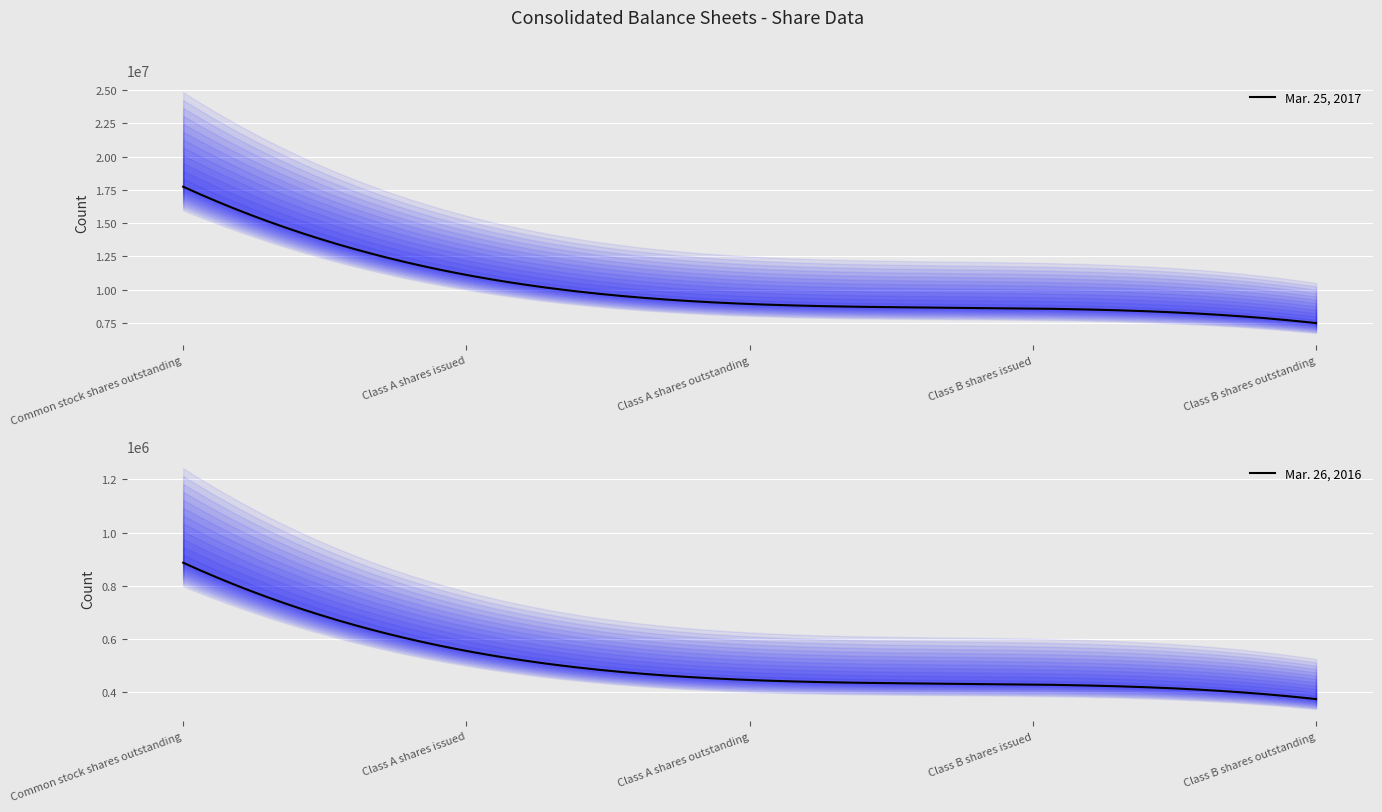

What is the highest value of the Mar. 25, 2017 series?

17742412.5